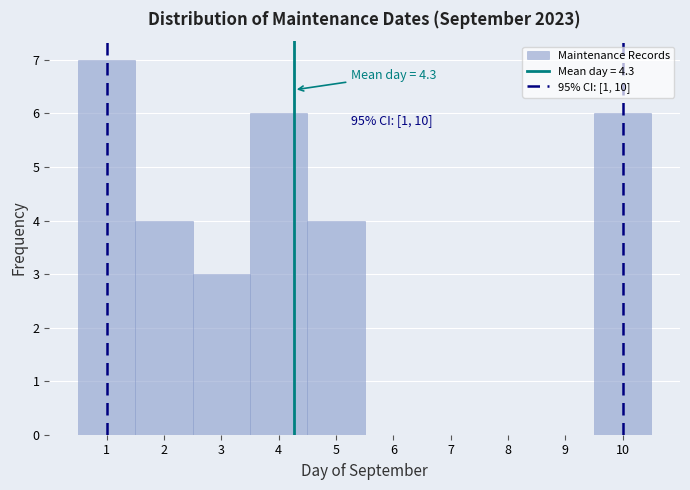

Which range on the x-axis has the tallest bar?

0.5 to 1.5